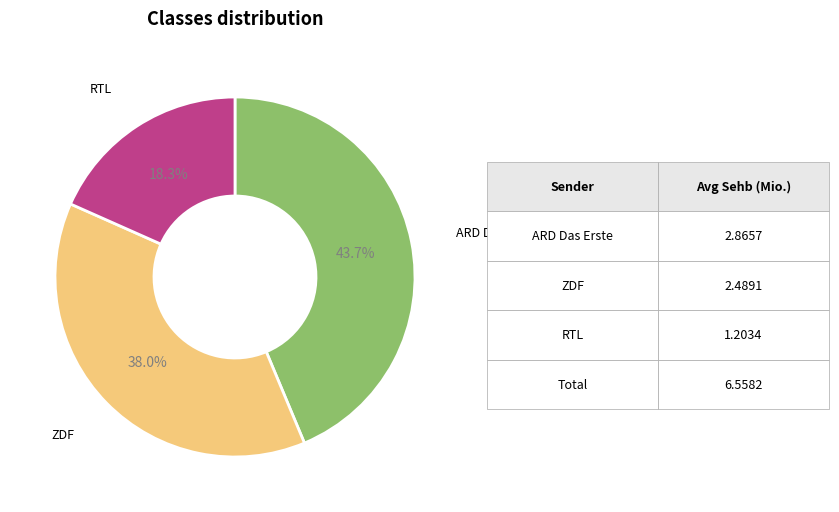

Is there any slice that represents more than half of the pie?

No